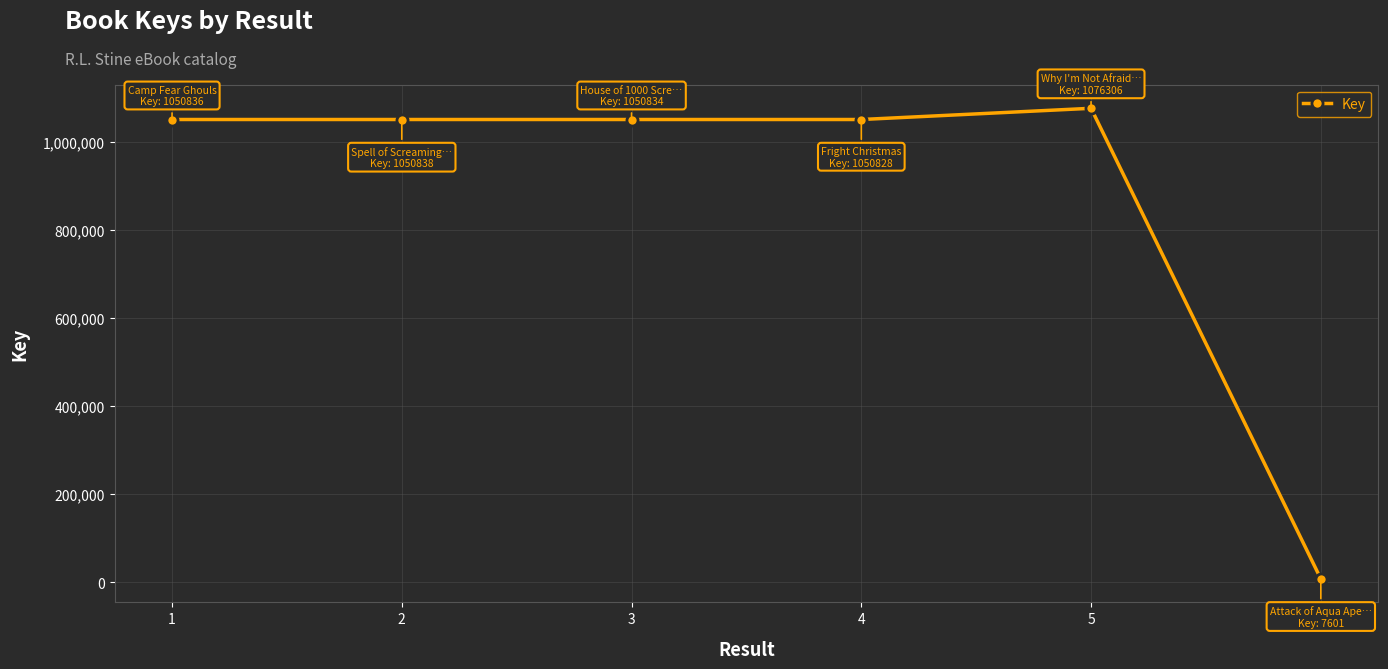

How many data points does each series have?

6